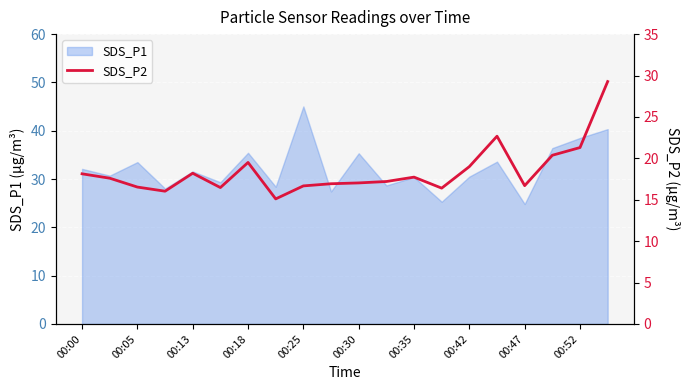

What is the minimum value for SDS_P1?

24.8